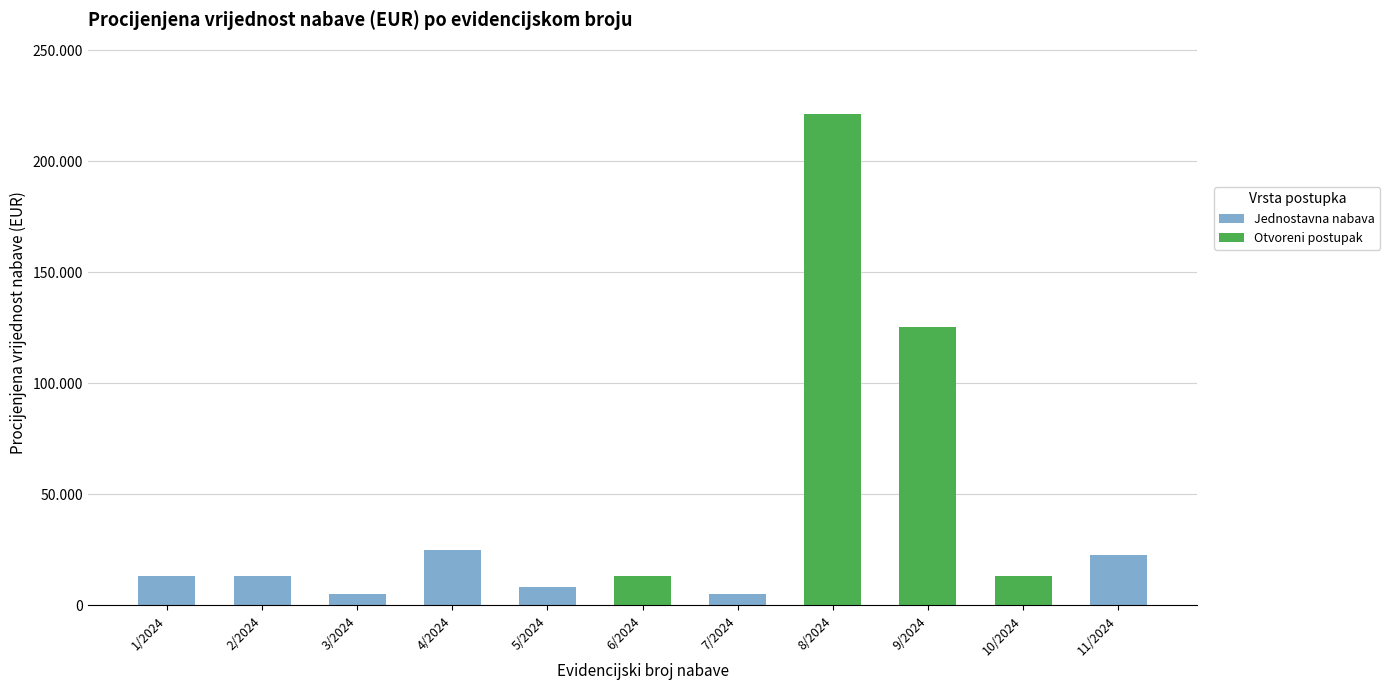

Which series has the largest range (max minus min)?

Otvoreni postupak